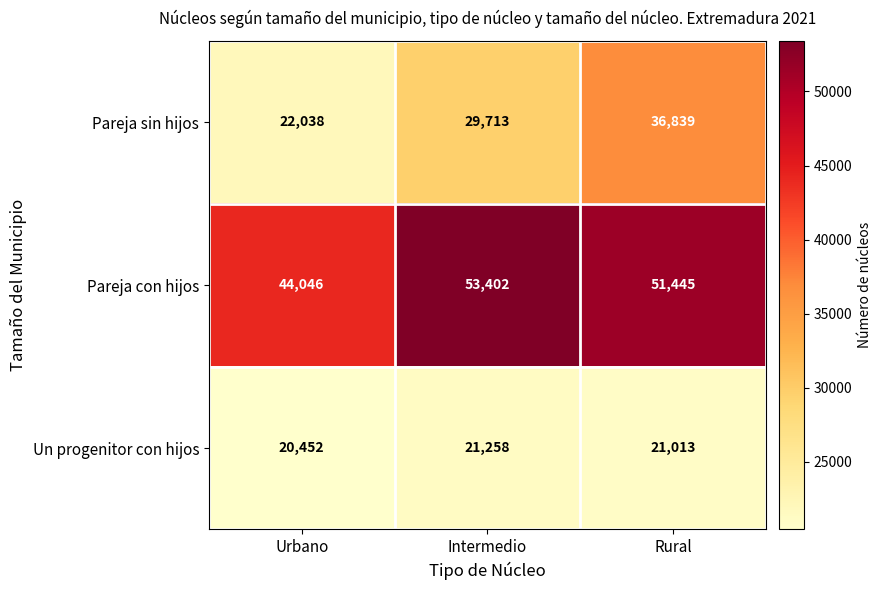

What value does the Pareja sin hijos series have at Intermedio, to the nearest 10?

29710